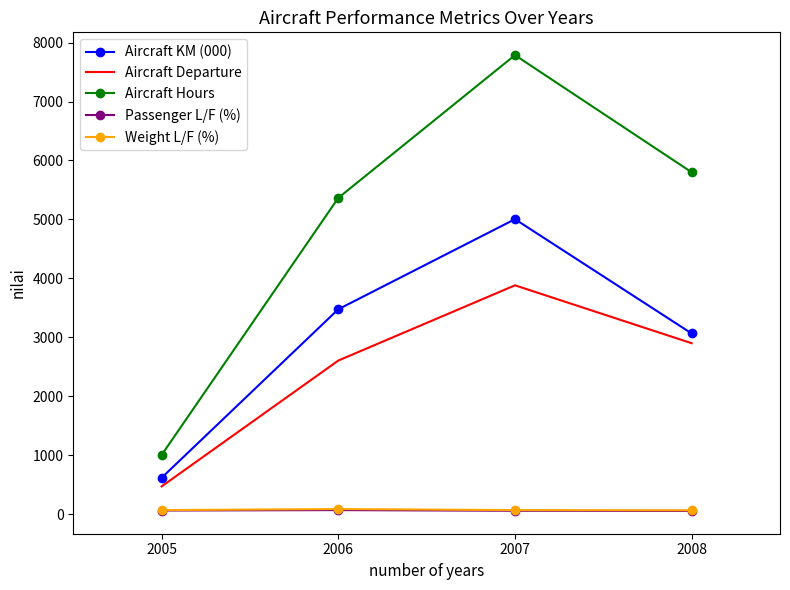

Which series has the largest total across all categories?

Aircraft Hours